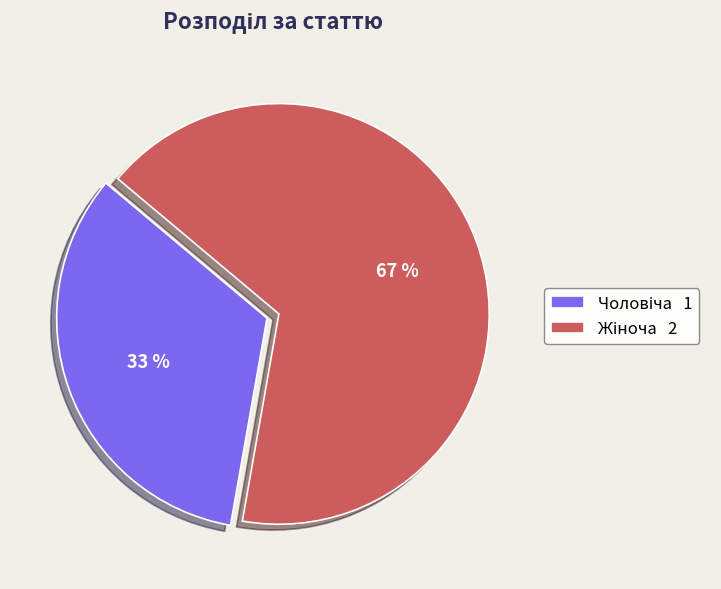

Is there any slice that represents more than half of the pie?

Yes